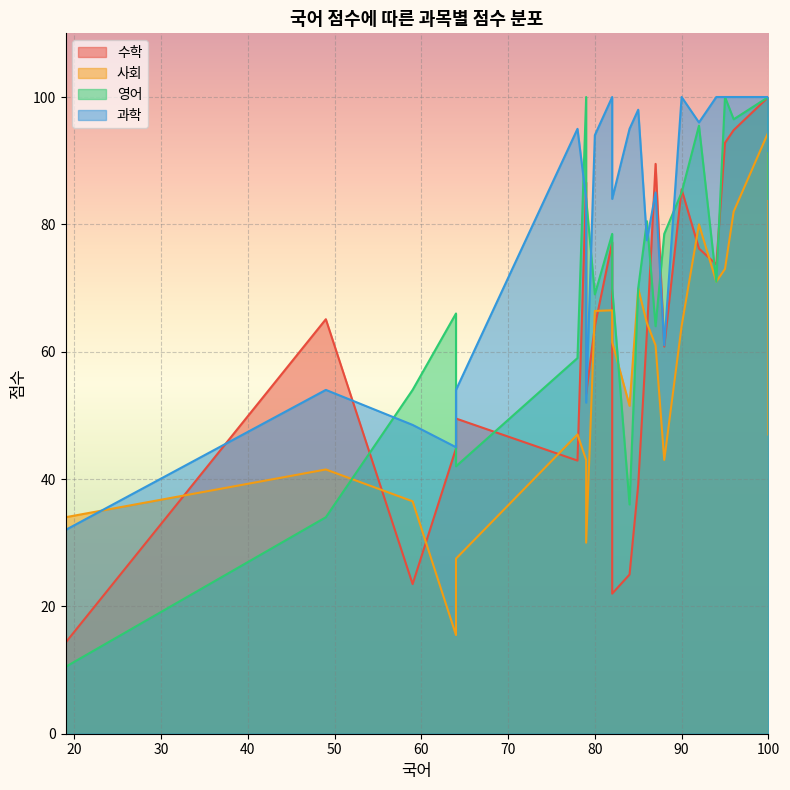

Rank the series by their average value, from lowest to highest.

사회, 수학, 영어, 과학